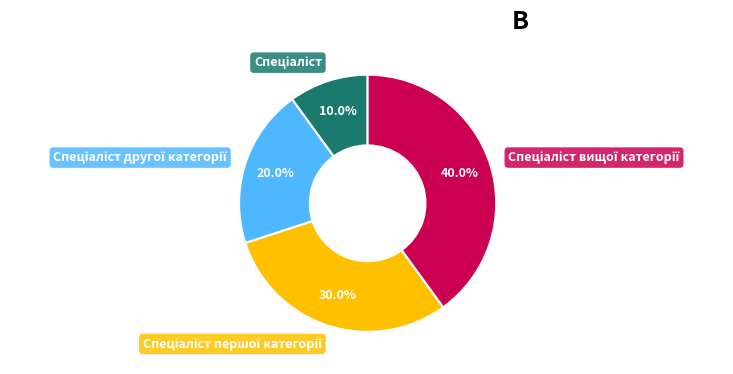

Is there a majority slice in this chart?

No